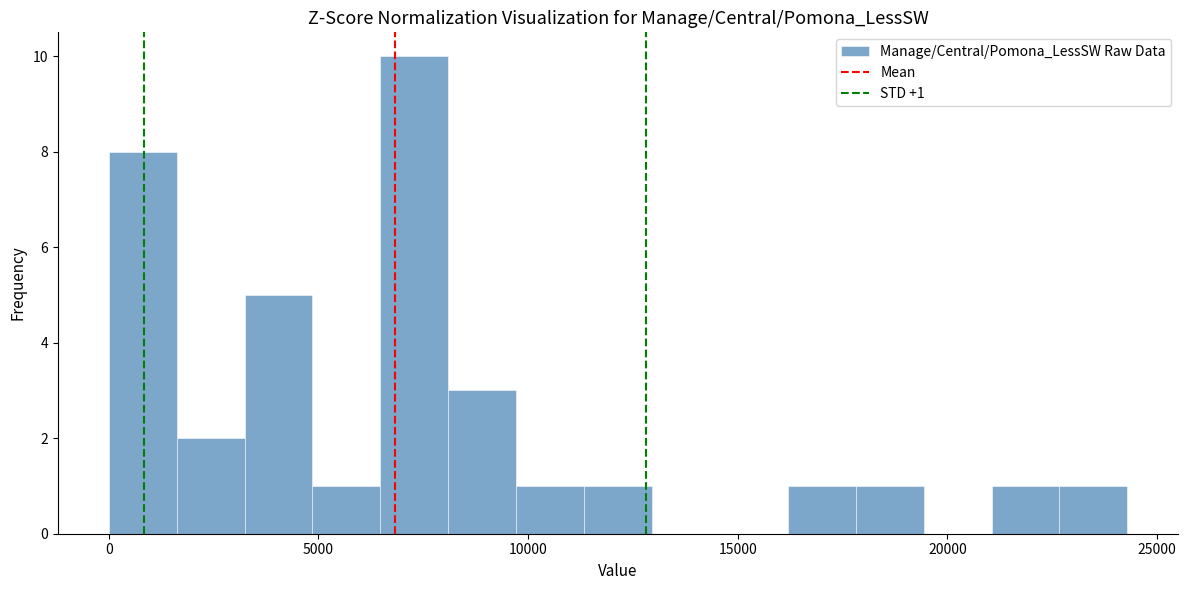

Read against the x-axis, roughly where is the centre of the tallest bar?

7500